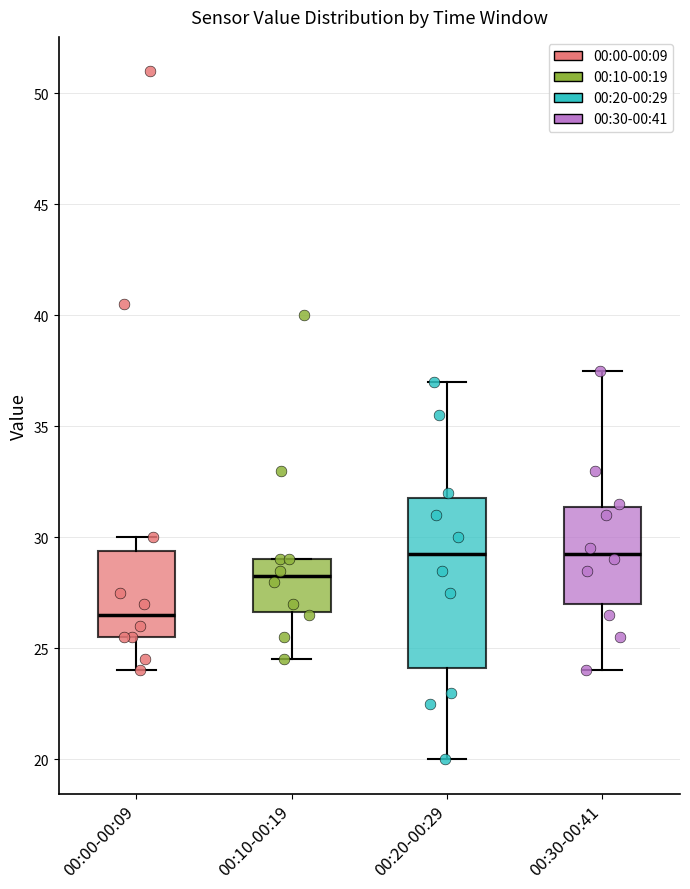

Which box is the tallest, from its lower edge to its upper edge?

00:20-00:29